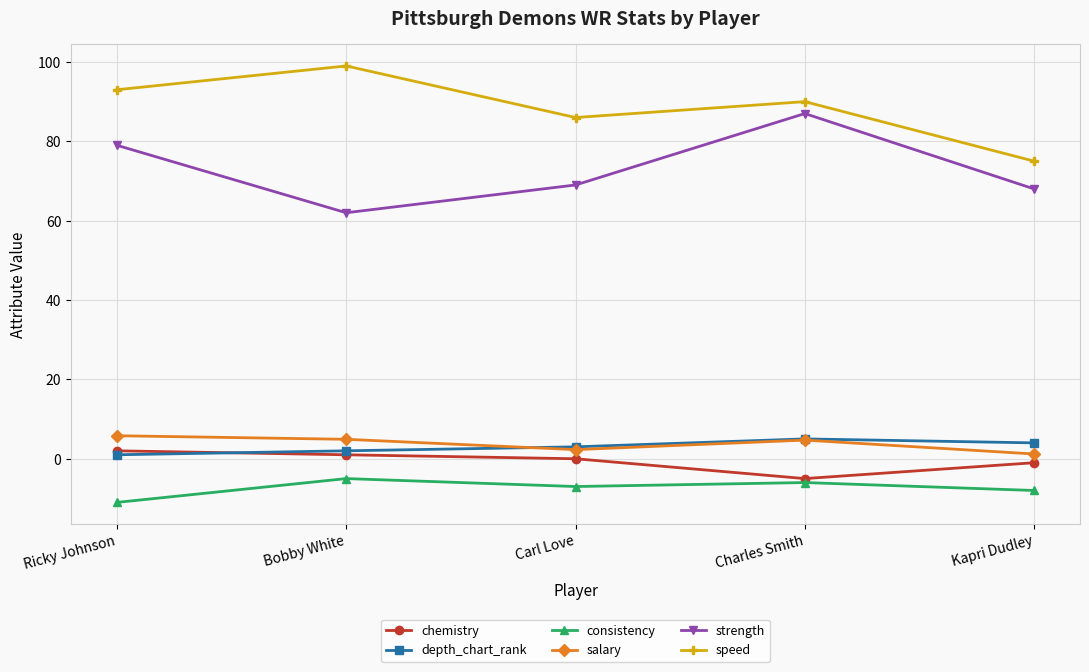

How many series are shown in this chart?

6